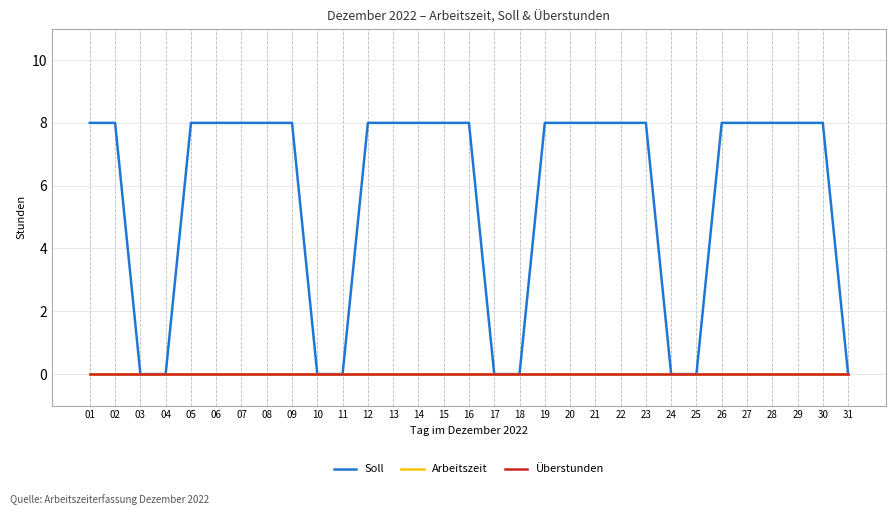

Does the chart have visible grid lines?

Yes